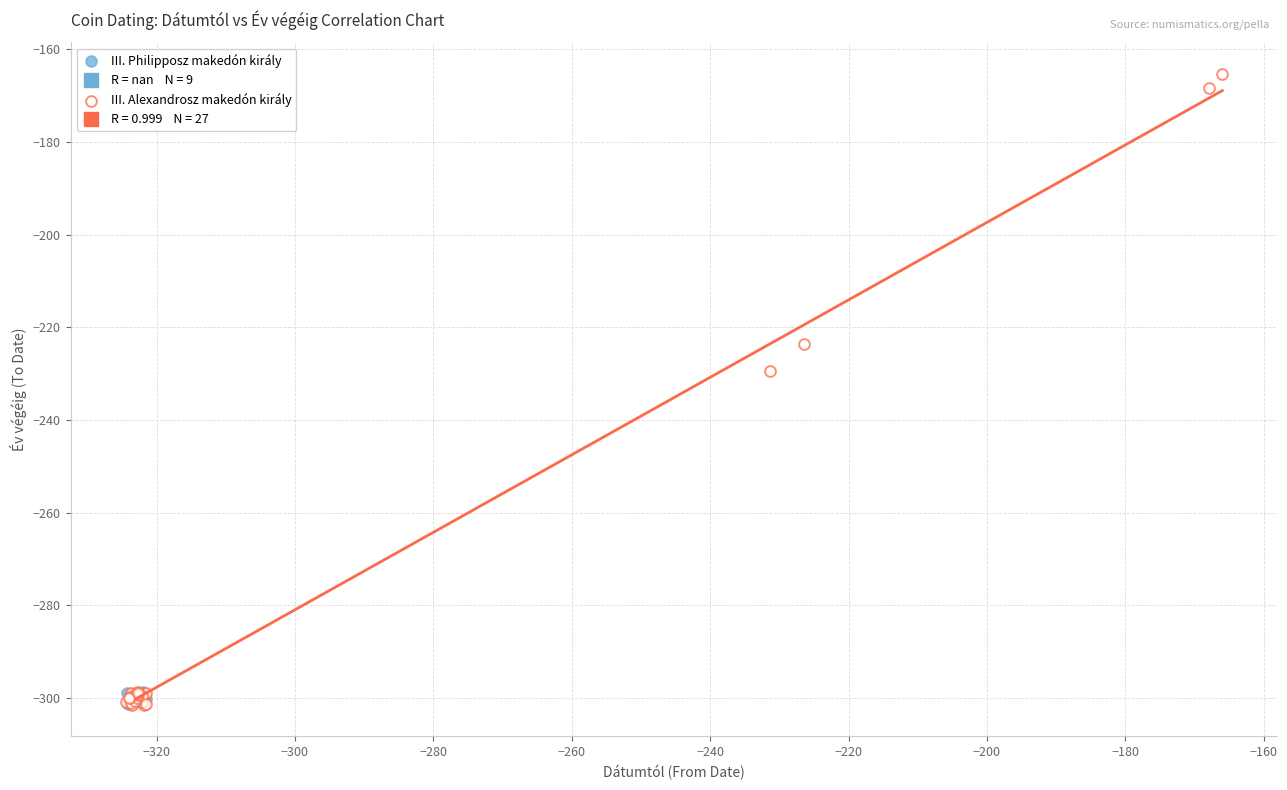

Which series contains the highest Y value?

III. Alexandrosz makedón király